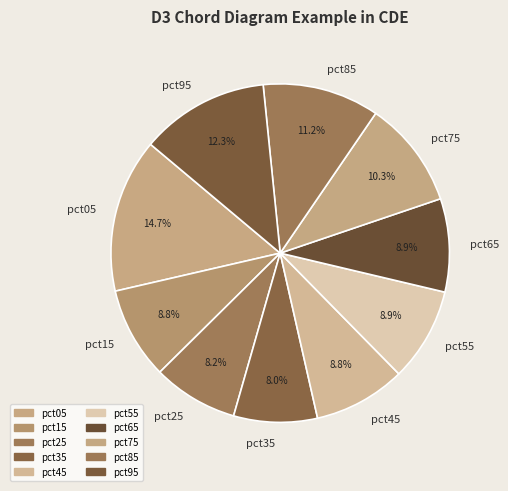

What percentage is the pct85 slice, to the nearest percent?

11%